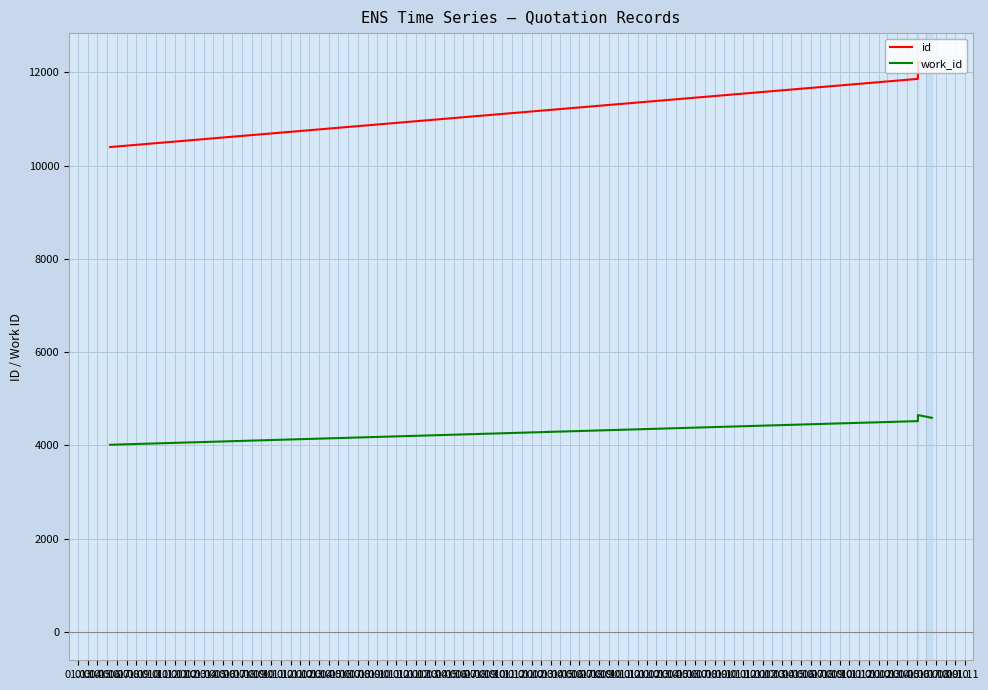

What is the spread (max minus min) of values at 01.08?

7500